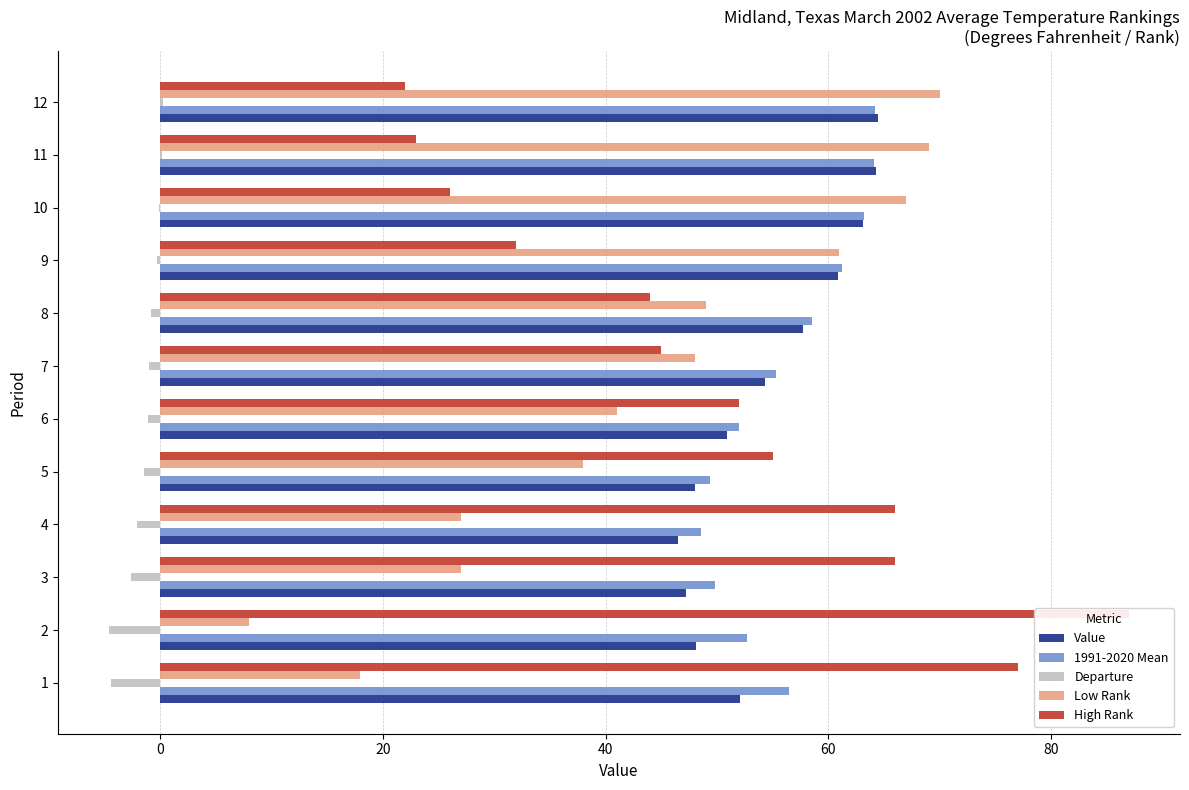

What is the difference between the maximum and minimum values in the 1991-2020 Mean series?

15.6